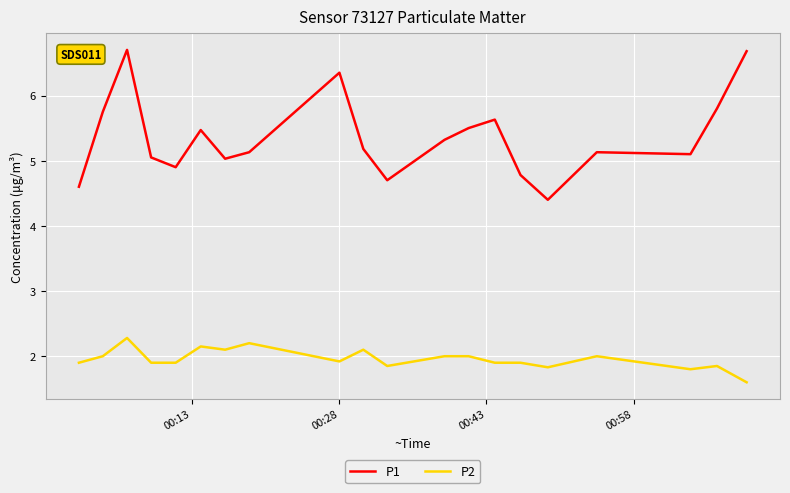

What is the difference between the maximum and minimum values in the P1 series?

2.3